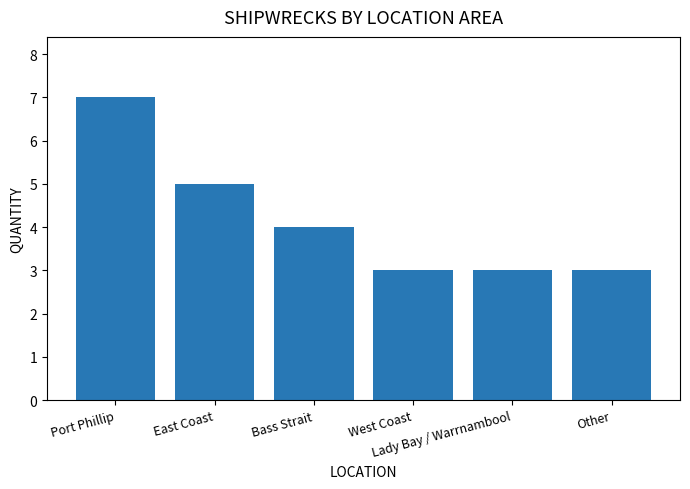

How many categories are shown in the chart?

6